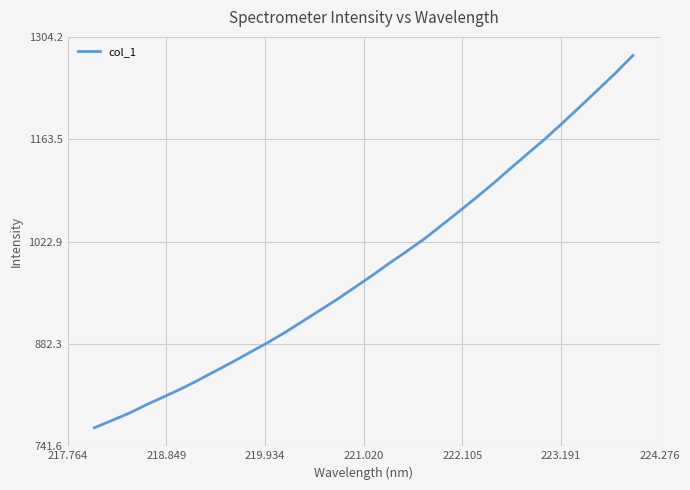

What is the difference between the maximum and minimum values?

511.4